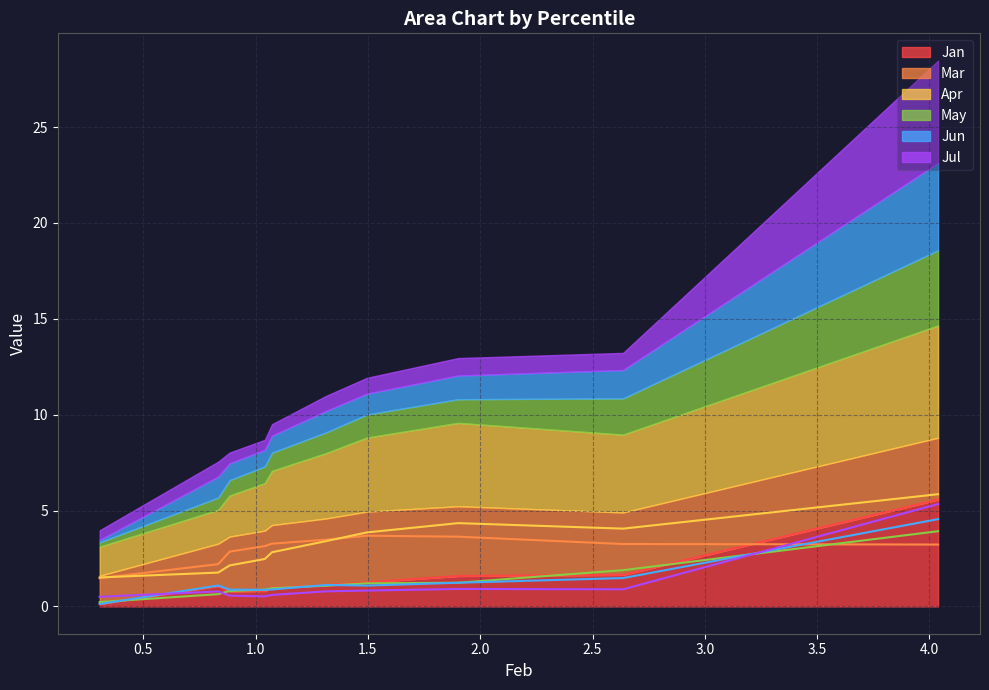

The value of Jun at pct05 is 7.9. True or false?

False